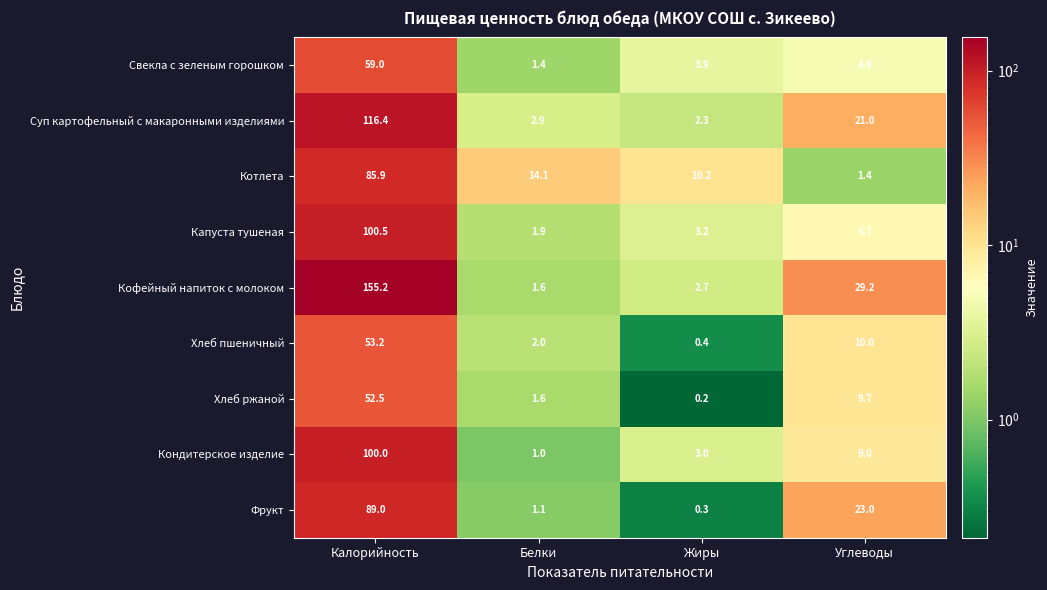

What is the spread (max minus min) of values at Углеводы?

27.8